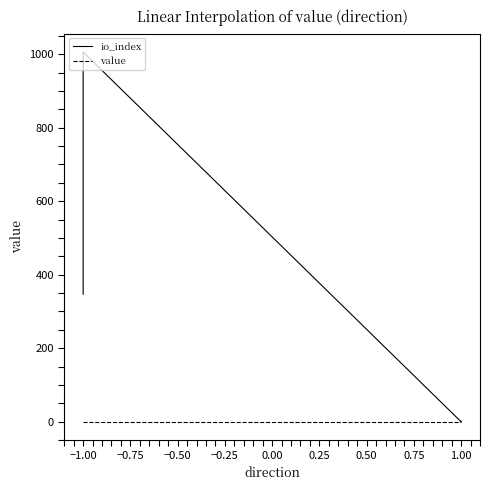

True or false: value and io_index cross at least once.

True